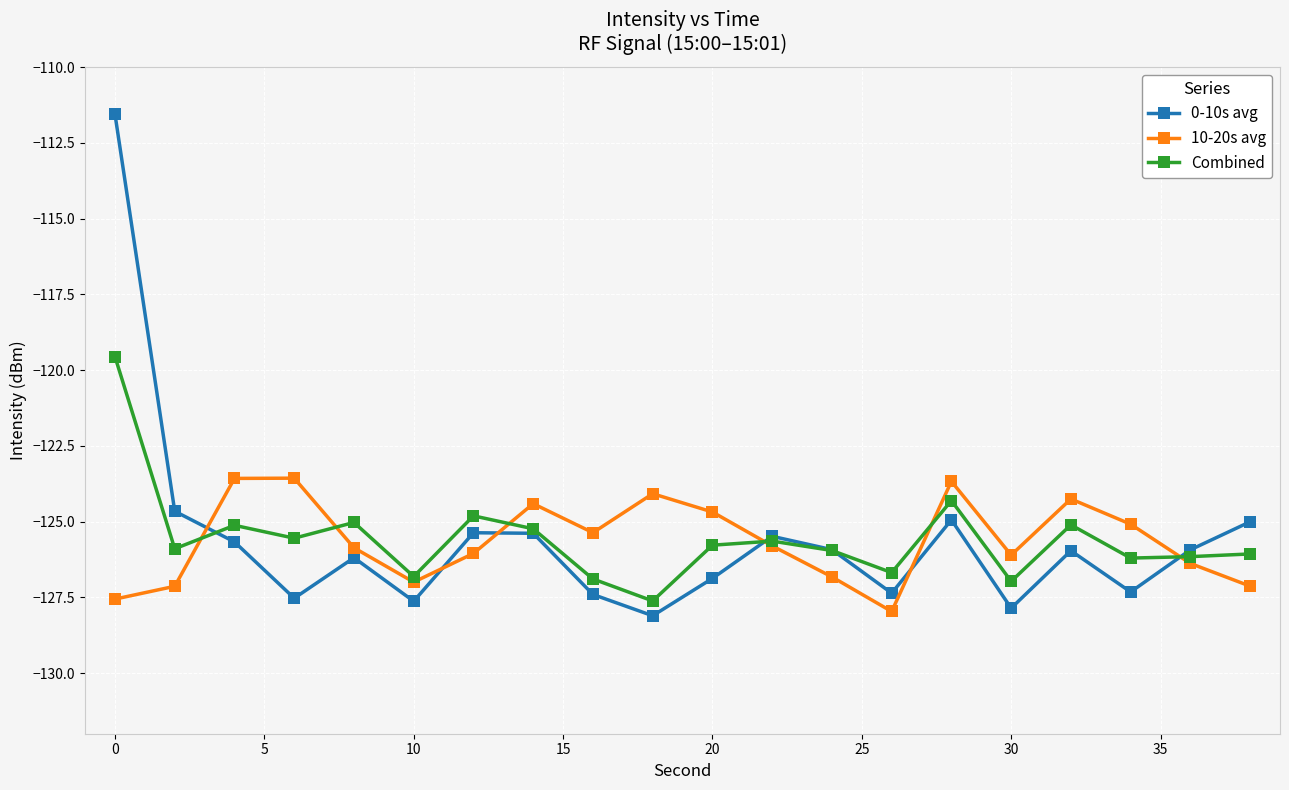

What is the minimum value shown in the chart?

-128.1